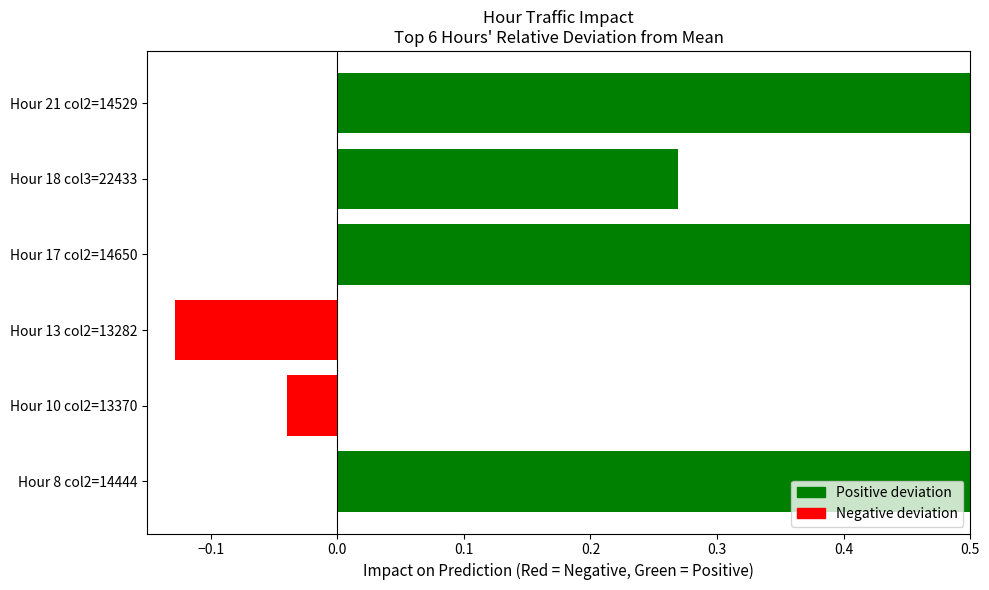

What is the minimum value shown in the chart?

-0.1